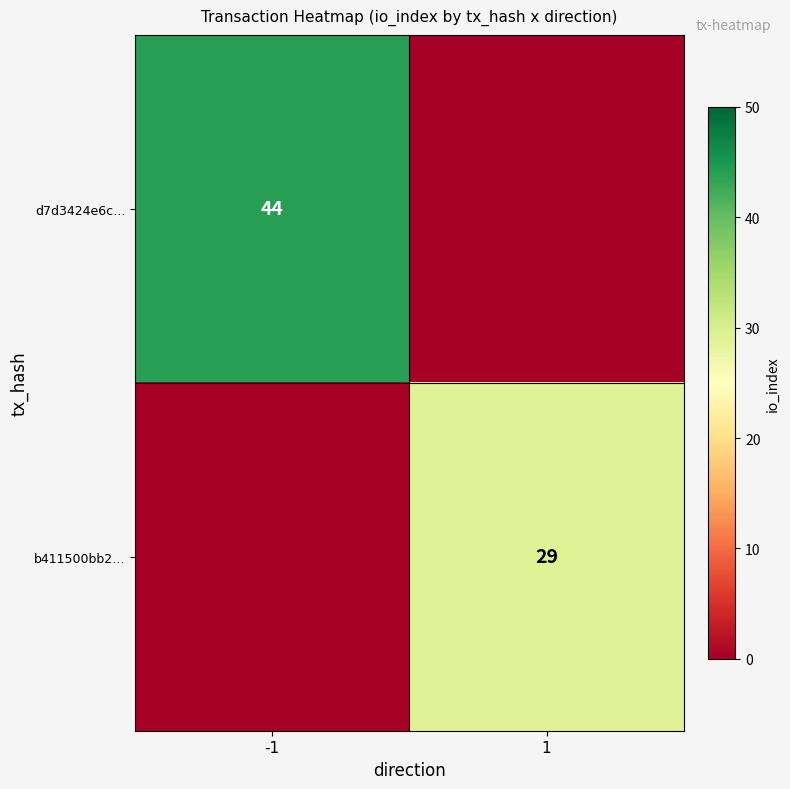

Which category has the highest value across all series?

-1